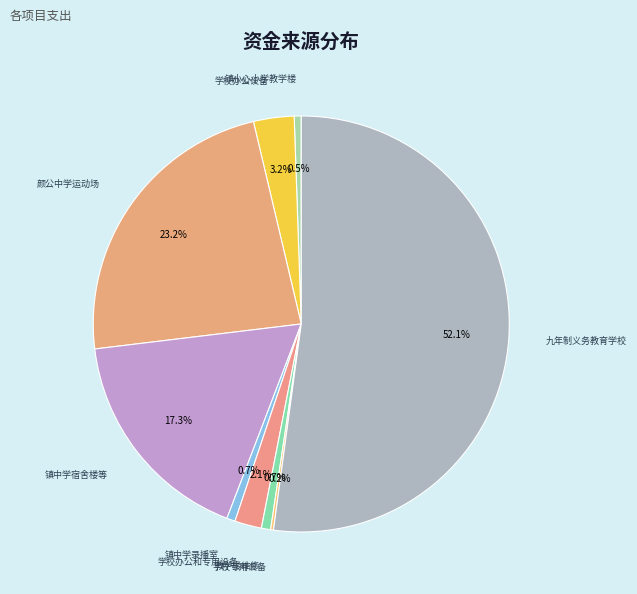

What is the ratio of the value at 学校办公设备 to the value at 镇小心小学教学楼?

5.8